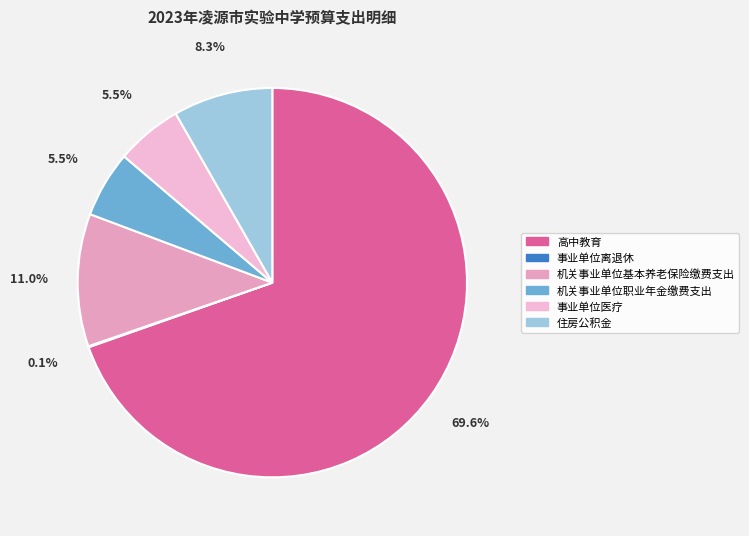

To the nearest percent, what portion does 高中教育 represent?

70%